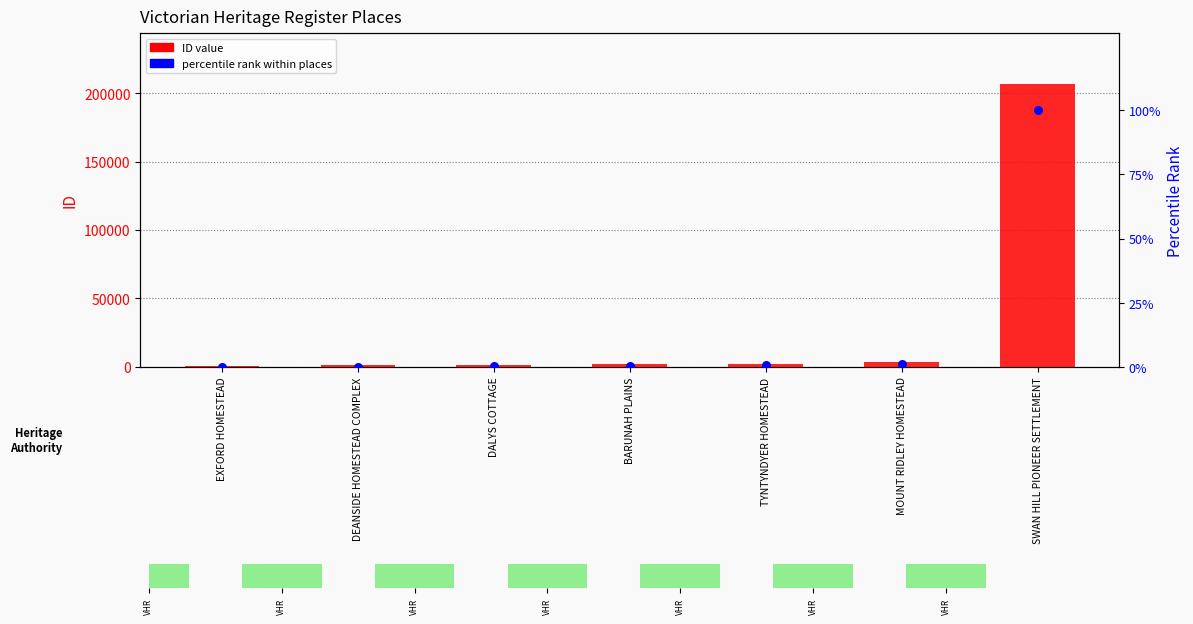

What are all the series names shown in the legend?

ID value, percentile rank within places